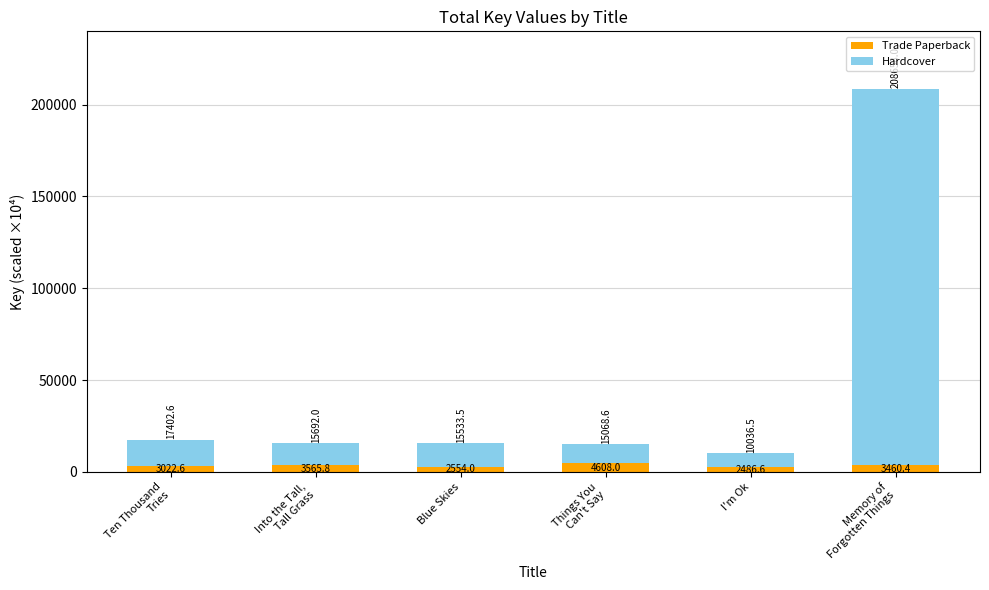

What is the difference between the second highest and second lowest values in the Trade Paperback series?

1011.8